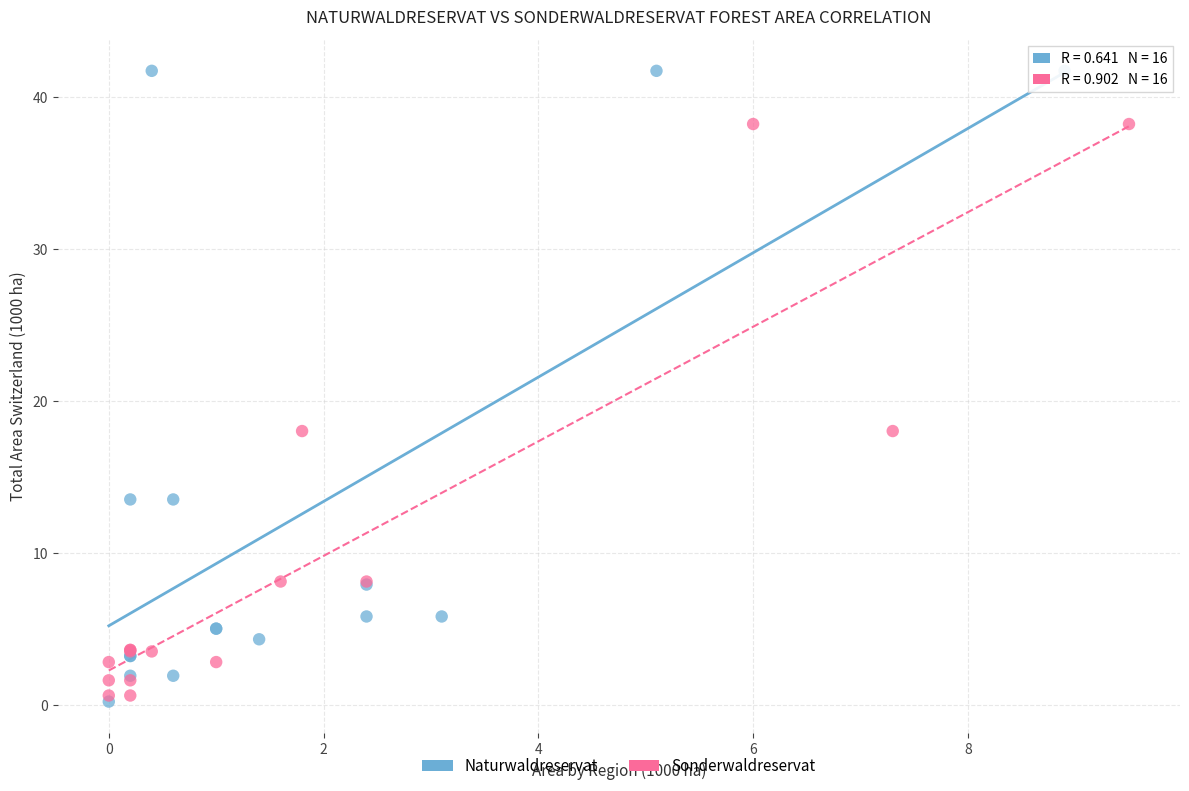

Which series contains the highest Y value?

Naturwaldreservat